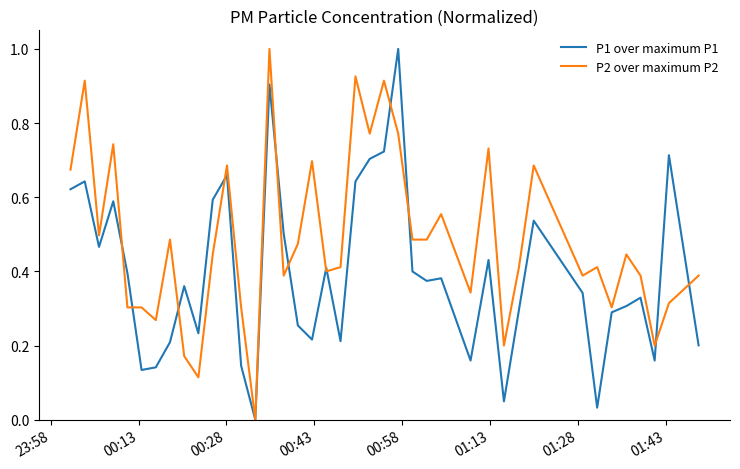

How many lines are shown in the chart?

2